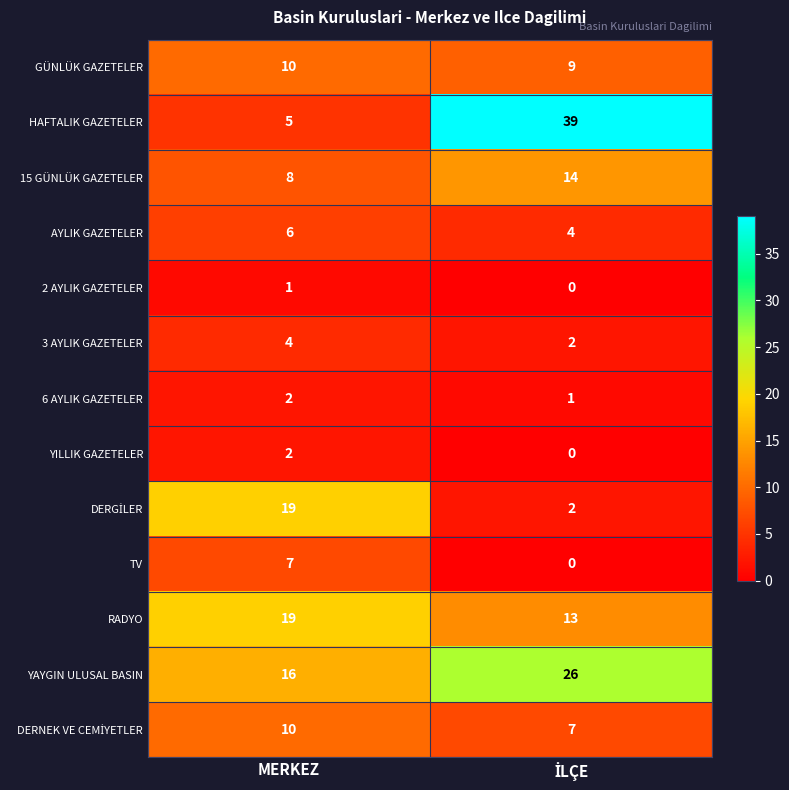

Which series has the largest total across all categories?

HAFTALIK GAZETELER